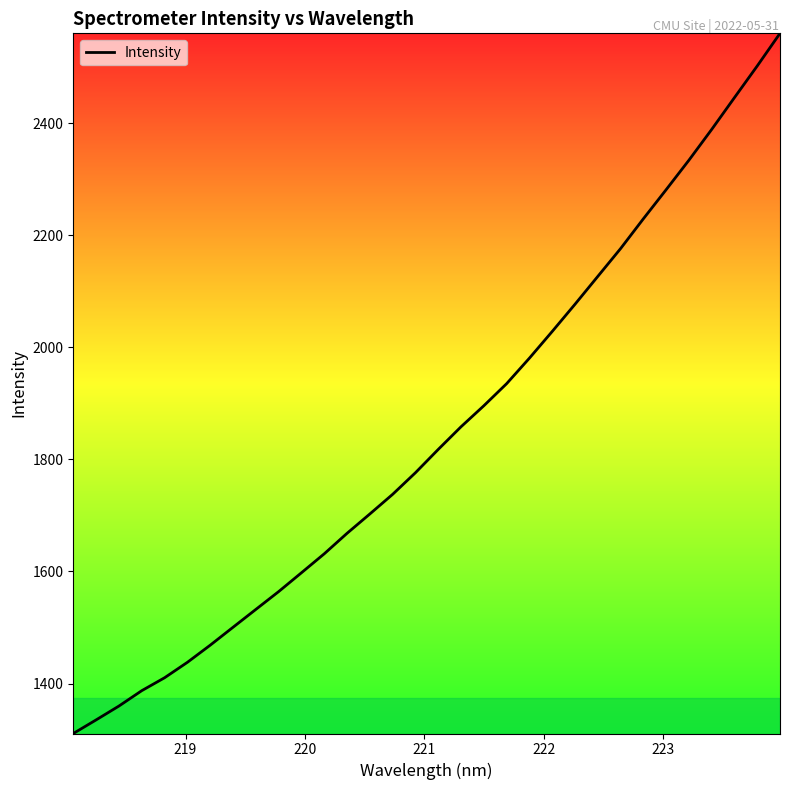

What is the difference between the maximum and minimum values?

1249.6